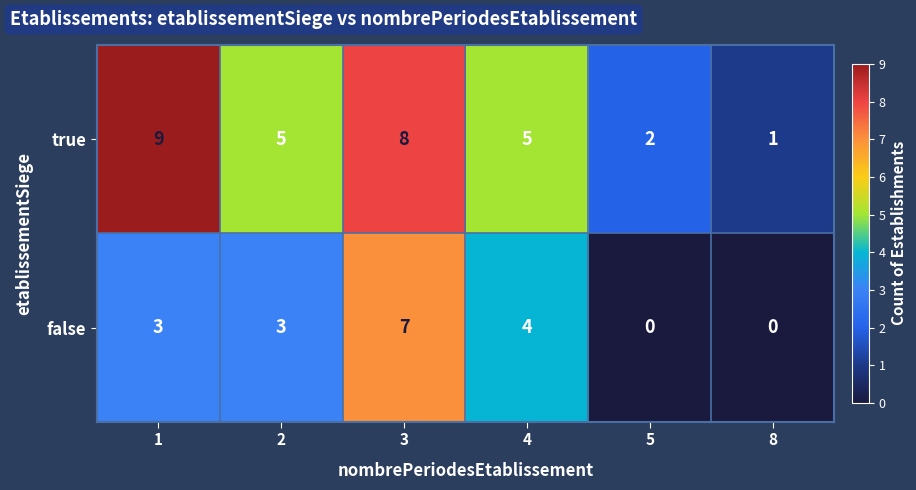

What value does the true series have at 2?

5